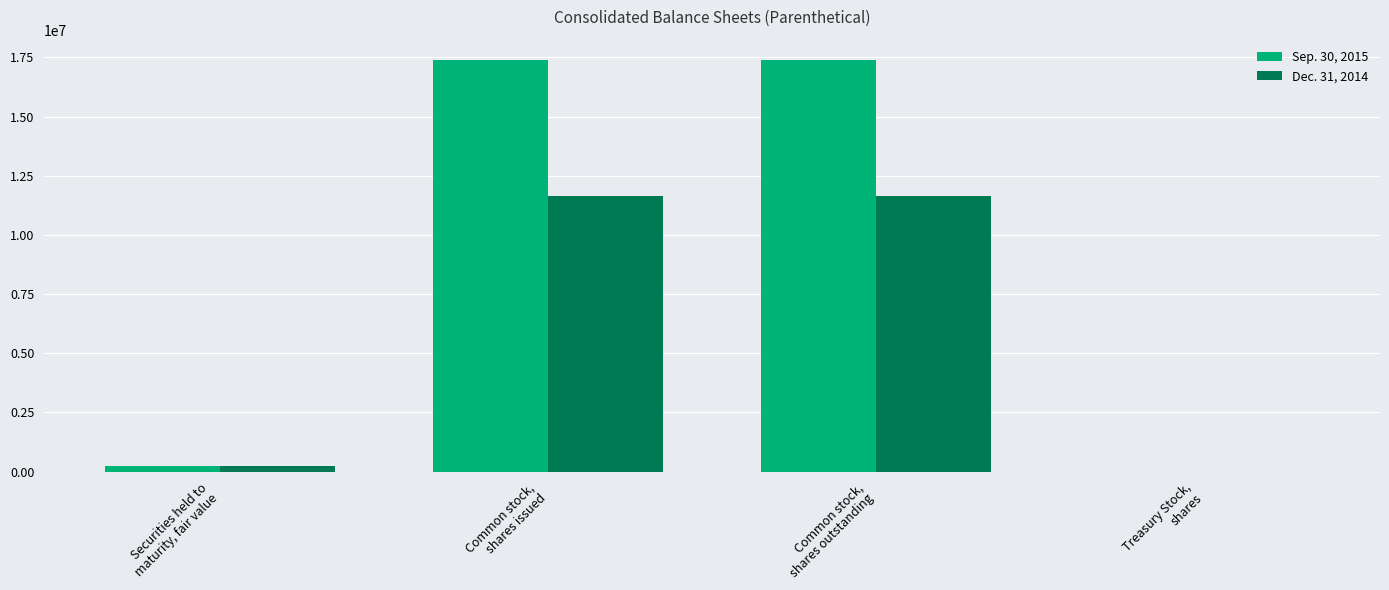

Where is Dec. 31, 2014 nearest to the value 5826195?

Securities held to
maturity, fair value